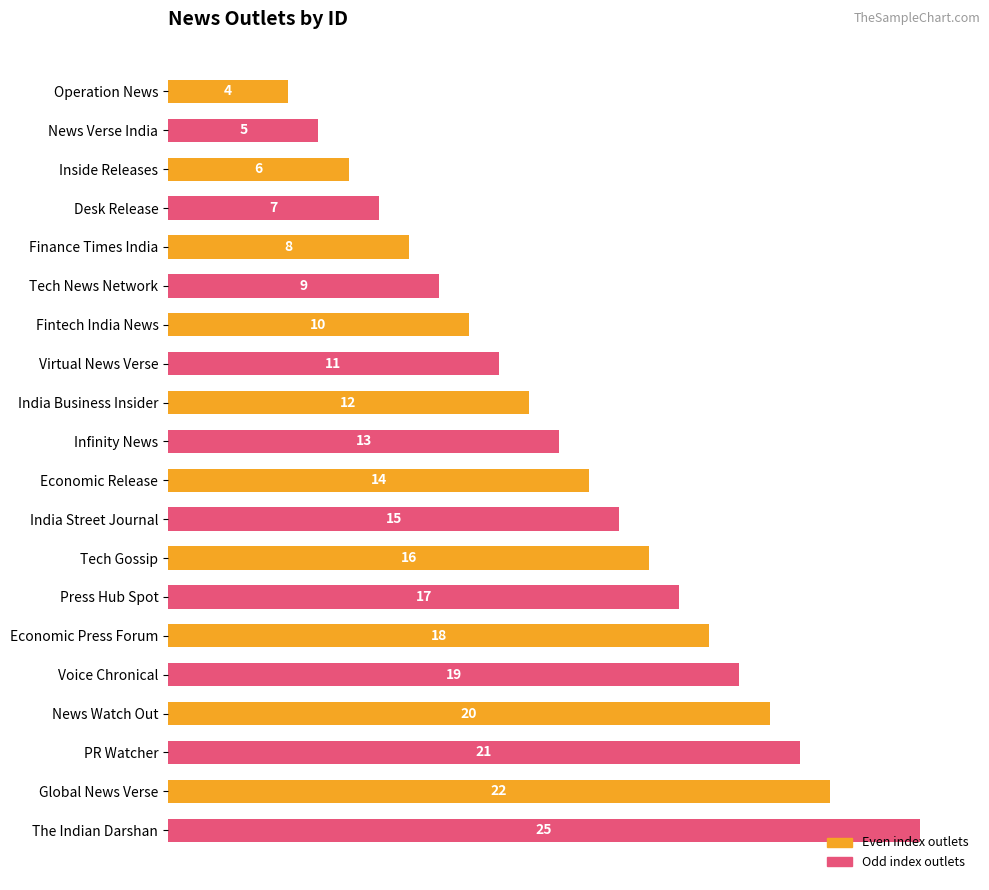

True or false: the data shows 8 at Finance Times India.

True